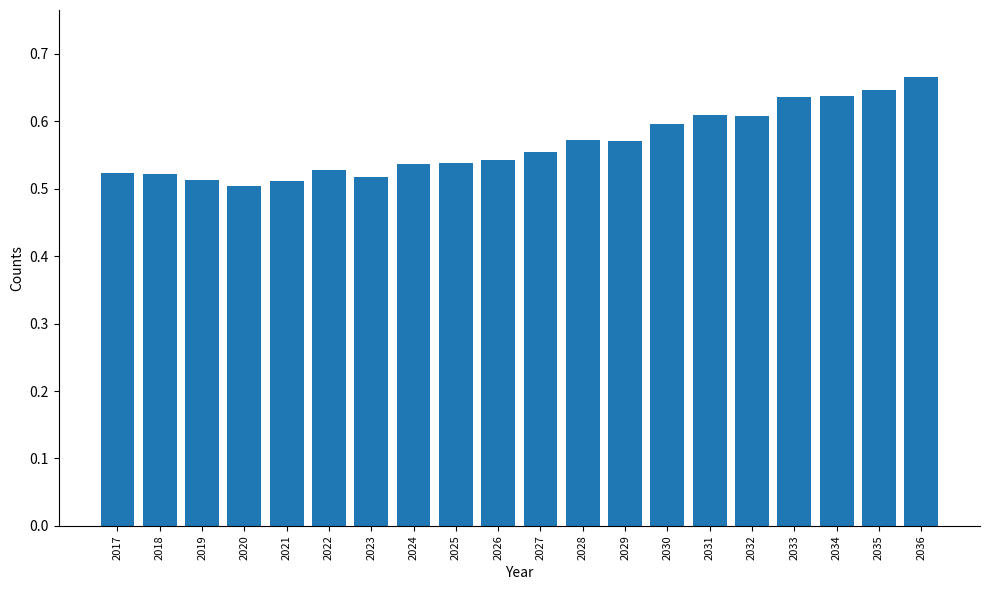

The chart shows a value of 1.0 at 2031. True or false?

False